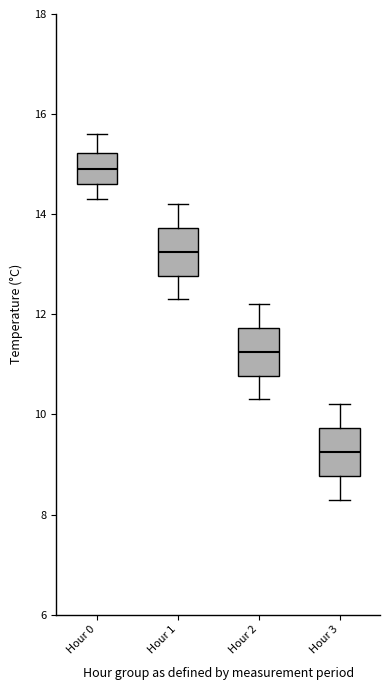

Reading left to right, transcribe this box plot: for each box, give where its median line is, the range the box spans, and where its two whiskers end, as read against the y-axis. The values are not printed on the chart, so give them approximately, as read against the axis.

Hour 0: median 15.0, box 14.6 to 15.2, whiskers 14.4 to 15.6
Hour 1: median 13.2, box 12.8 to 13.8, whiskers 12.4 to 14.2
Hour 2: median 11.2, box 10.8 to 11.8, whiskers 10.4 to 12.2
Hour 3: median 9.2, box 8.8 to 9.8, whiskers 8.4 to 10.2